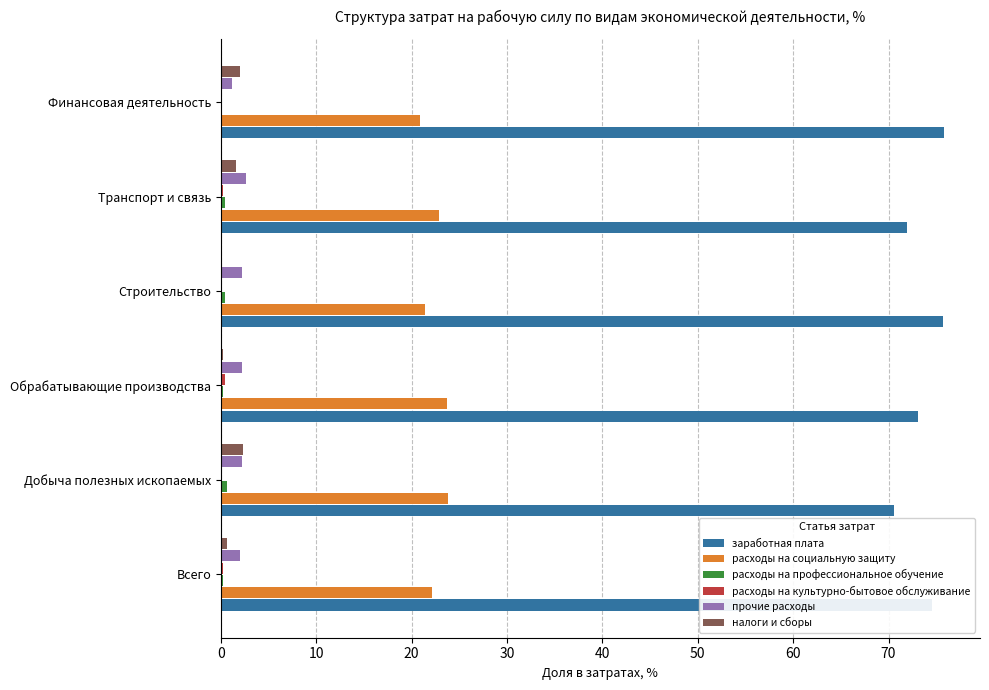

The заработная плата series shows 75.7 at Строительство. True or false?

True